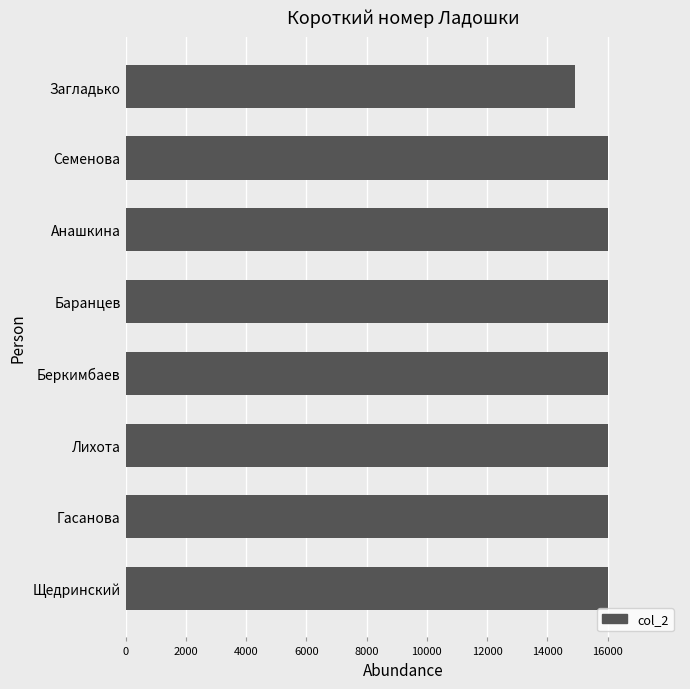

Reading bottom to top, transcribe all the data shown in this chart.

16000	16000	16000	16000	16000	16000	16000	14904